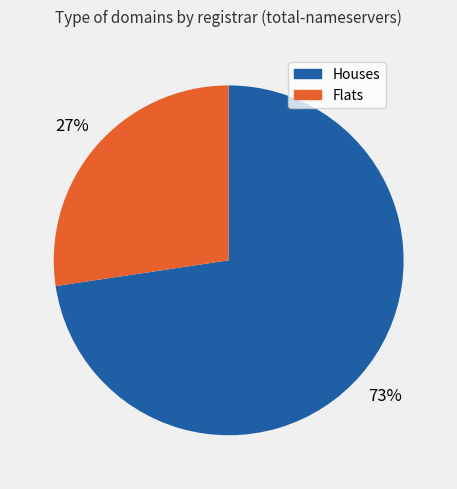

To the nearest percent, what is the average slice percentage?

50%